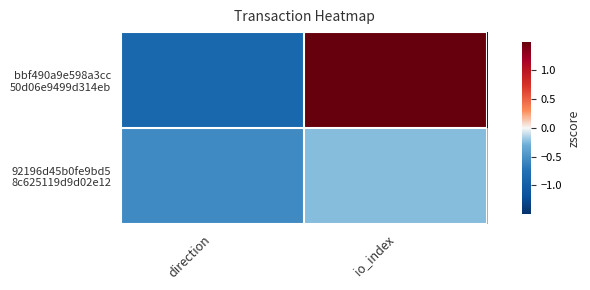

Between direction and io_index, which is larger?

io_index